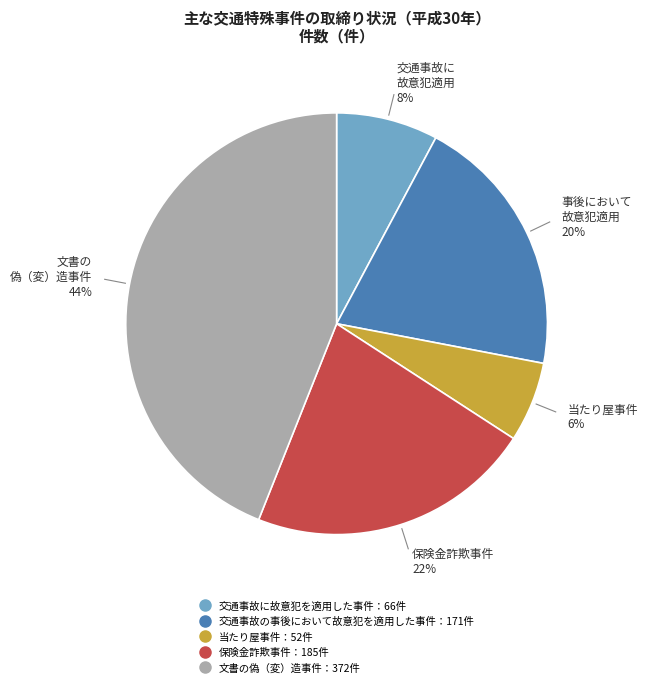

Does any single category account for the majority?

No